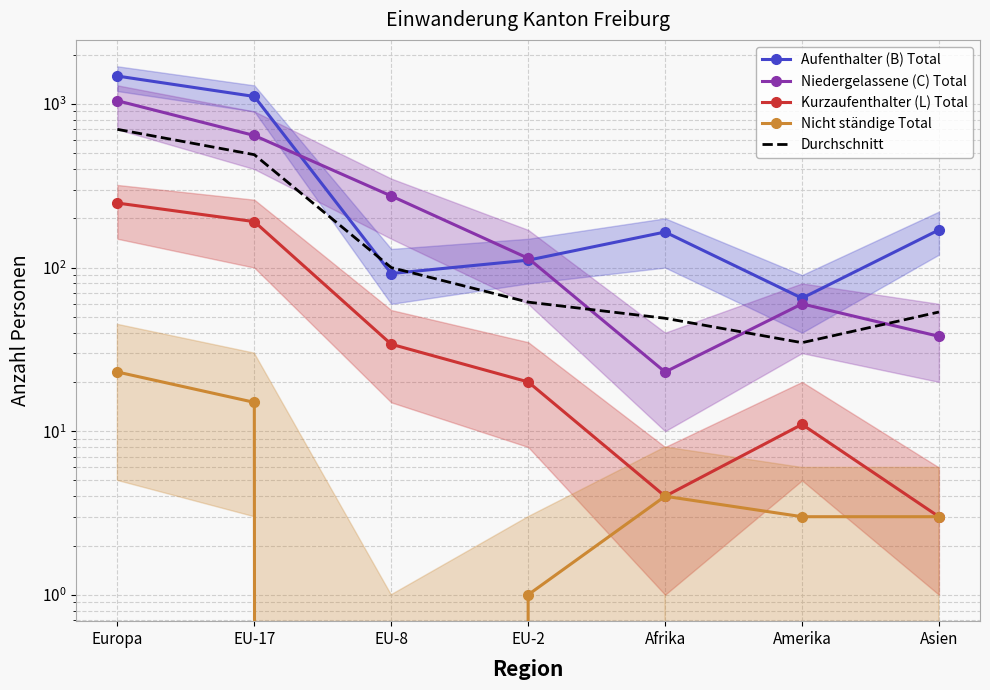

Reading left to right, transcribe all the data shown in this chart.

Aufenthalter (B) Total: 1482.0	1112.0	92.0	111.0	165.0	65.0	170.0
Niedergelassene (C) Total: 1047.0	642.0	274.0	114.0	23.0	60.0	38.0
Kurzaufenthalter (L) Total: 248.0	191.0	34.0	20.0	4.0	11.0	3.0
Nicht ständige Total: 23.0	15.0	0.0	1.0	4.0	3.0	3.0
Durchschnitt: 700.0	490.0	100.0	61.5	49.0	34.8	53.5